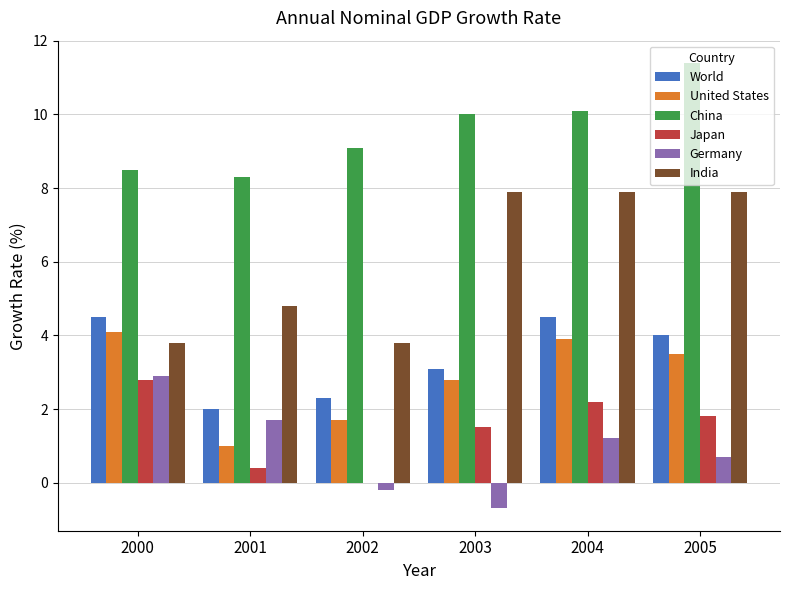

The value of United States at 2000 is 1.8. True or false?

False